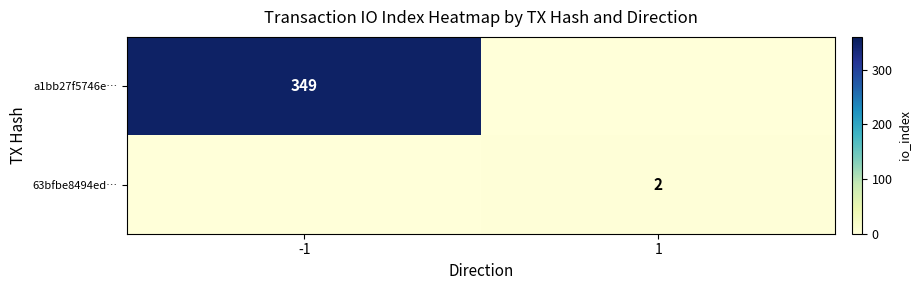

Which category has the lowest value across all series?

1